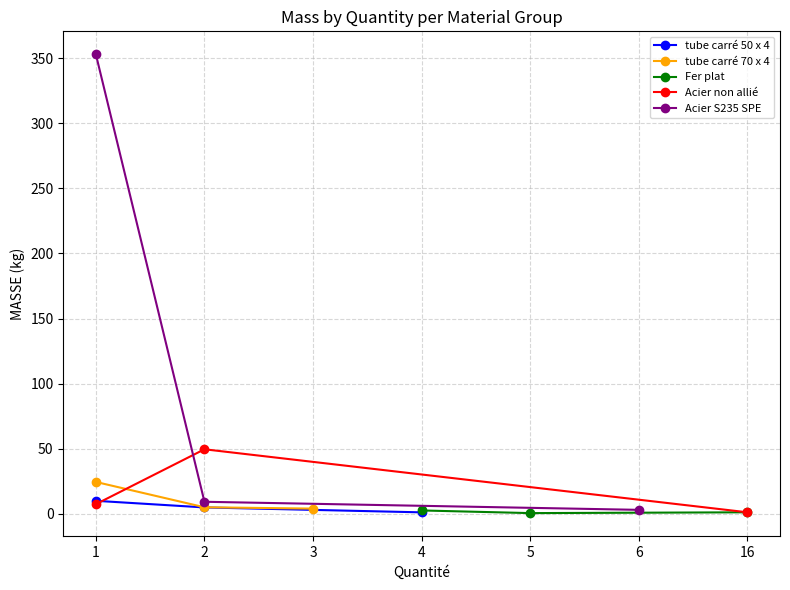

Where is Acier S235 SPE nearest to the value 178?

2